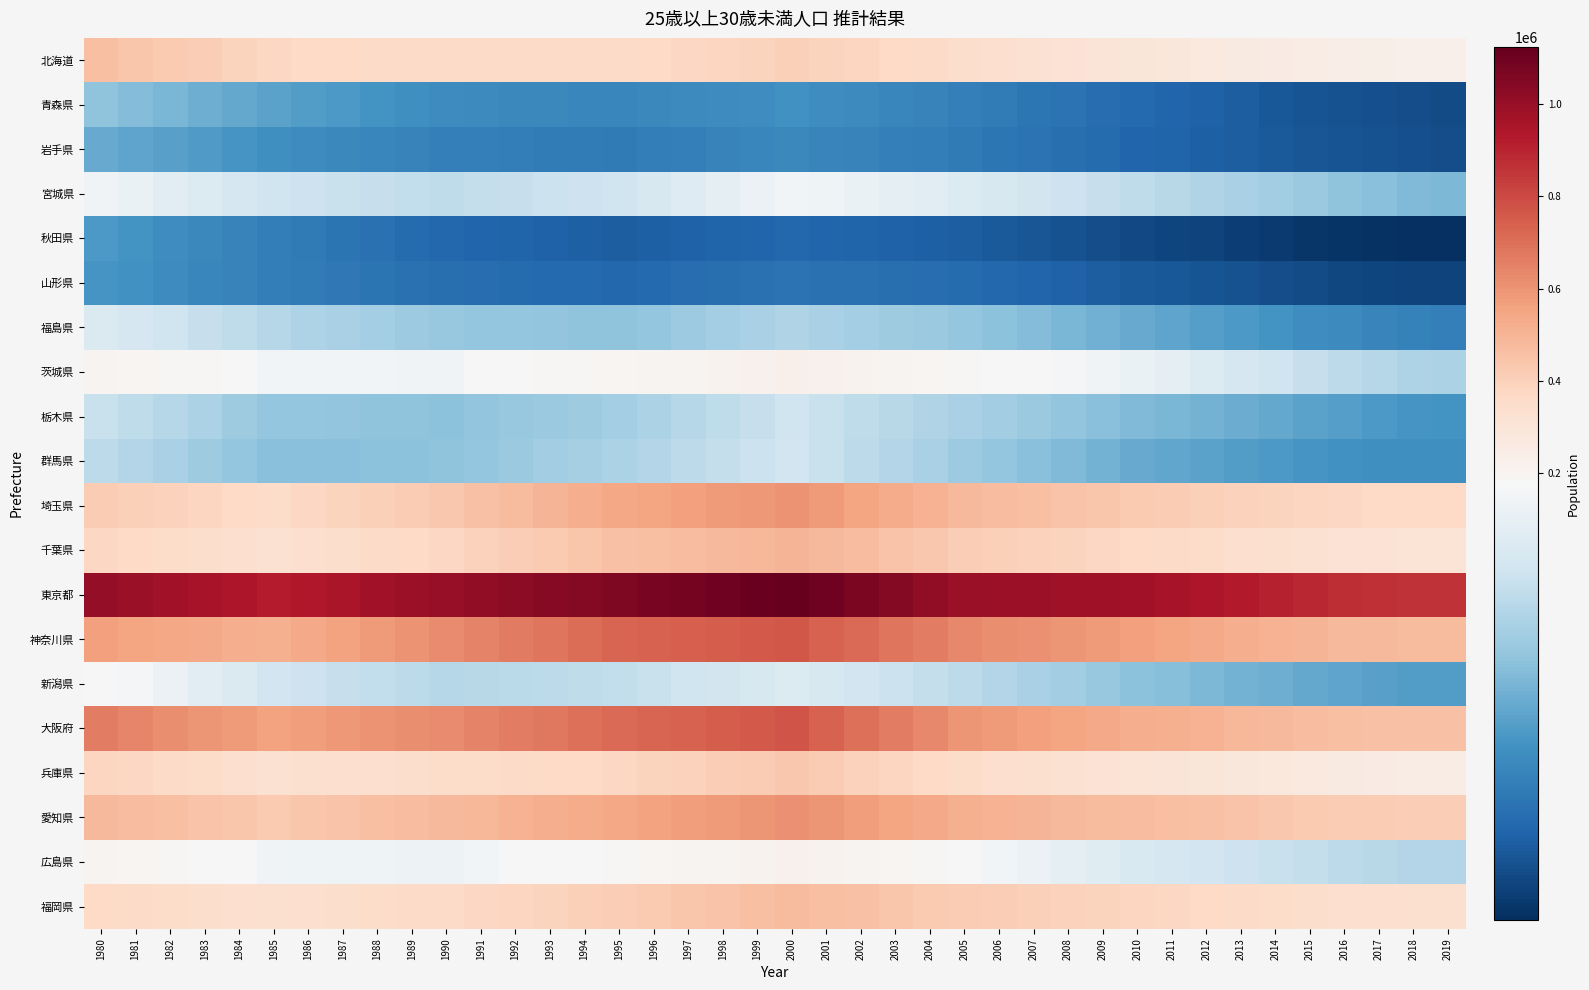

Which series has the largest total across all categories?

東京都